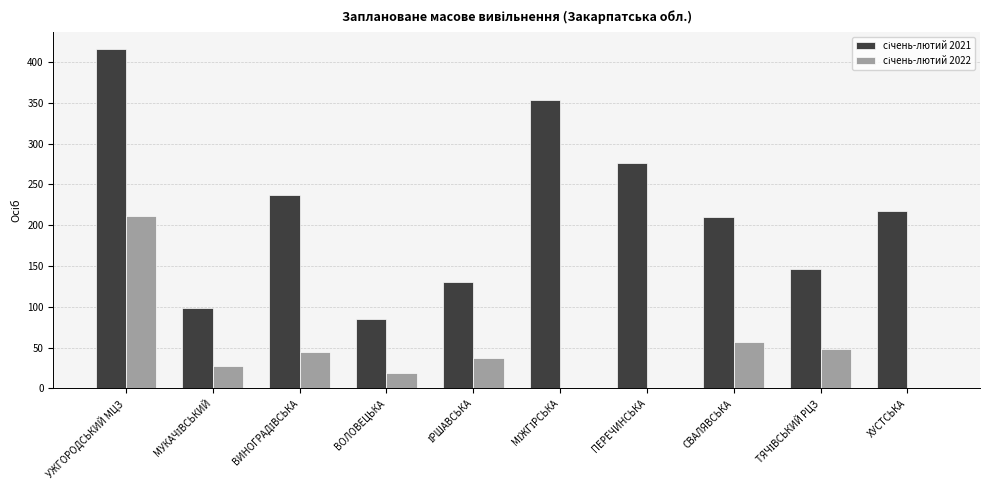

What is the total value across all series at ПЕРЕЧИНСЬКА?

276